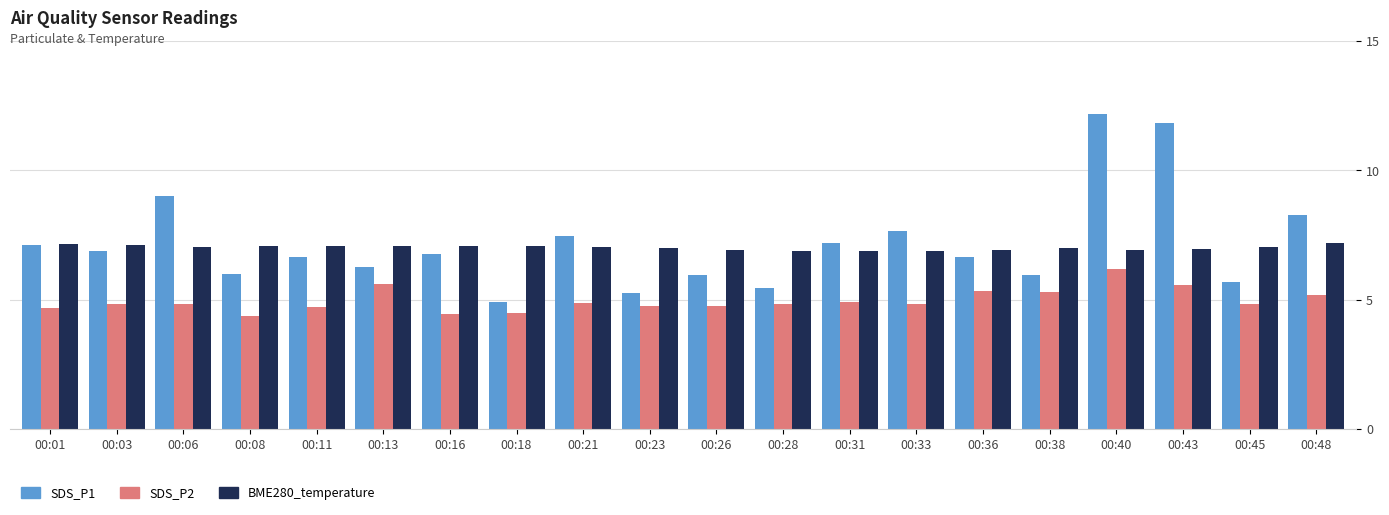

Between 00:33 and 00:43, which series saw the biggest shift?

SDS_P1